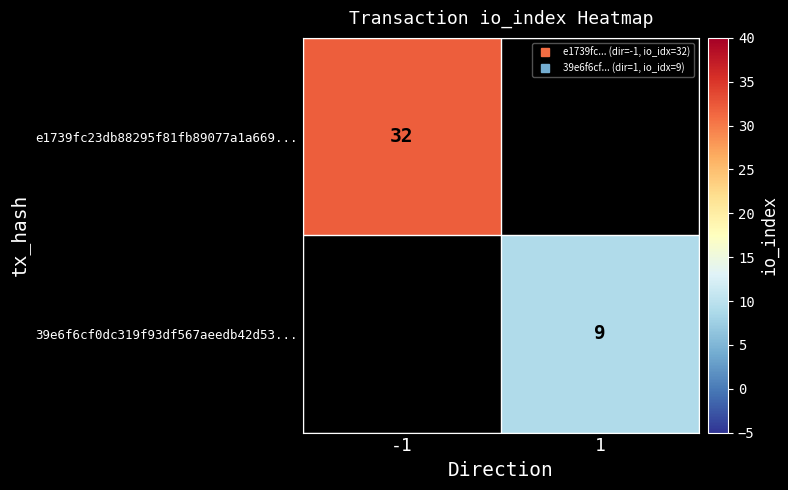

Which category has the lowest value in the e1739fc23db88295f81fb89077a1a669... series?

-1